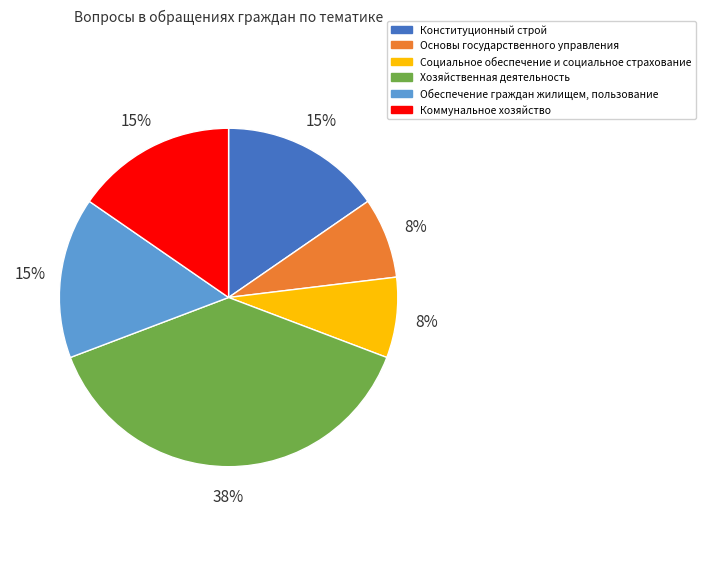

Which slice is the largest?

Хозяйственная деятельность